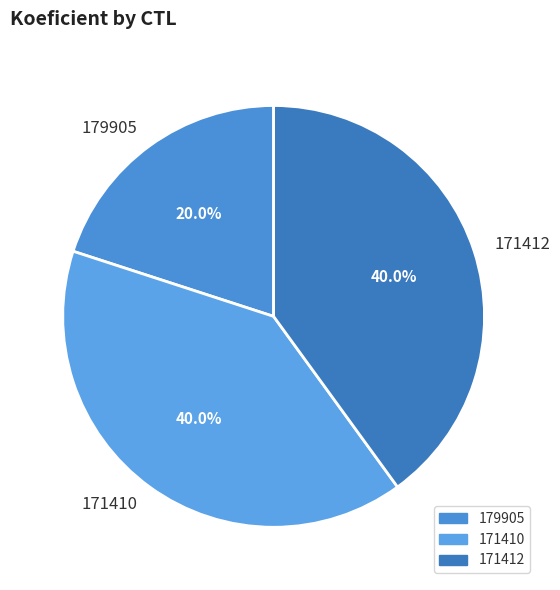

Approximately how many times larger is the value at 171410 compared to 179905?

2.0